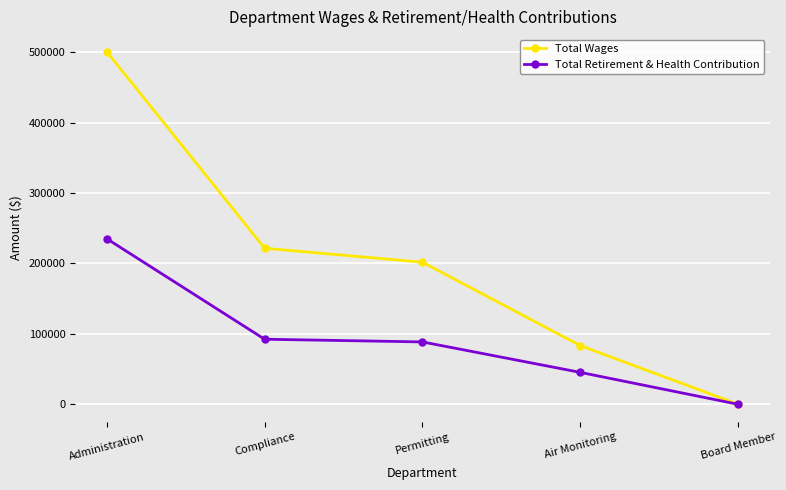

Is the value of Total Wages at Permitting greater than the value of Total Retirement & Health Contribution at Air Monitoring?

Yes